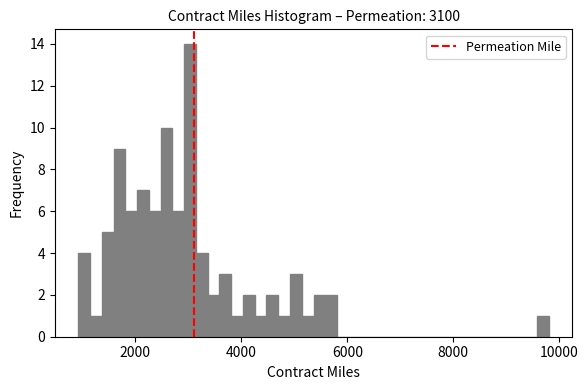

Around what value on the x-axis is the tallest bar? Give the approximate position of its centre, as read against the axis.

3000